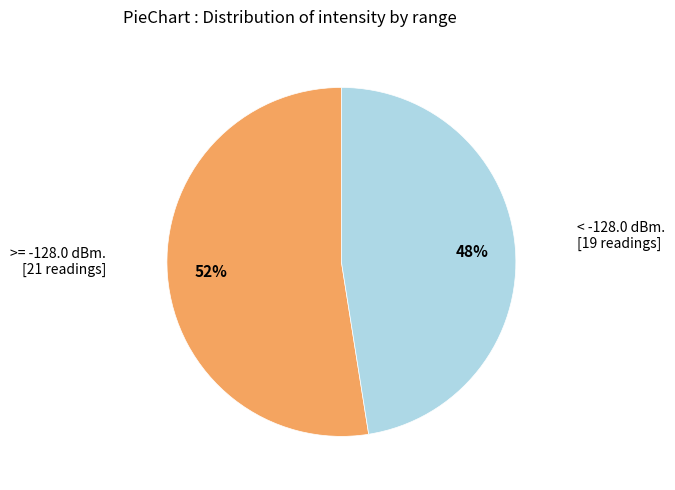

Does any single category account for the majority?

Yes